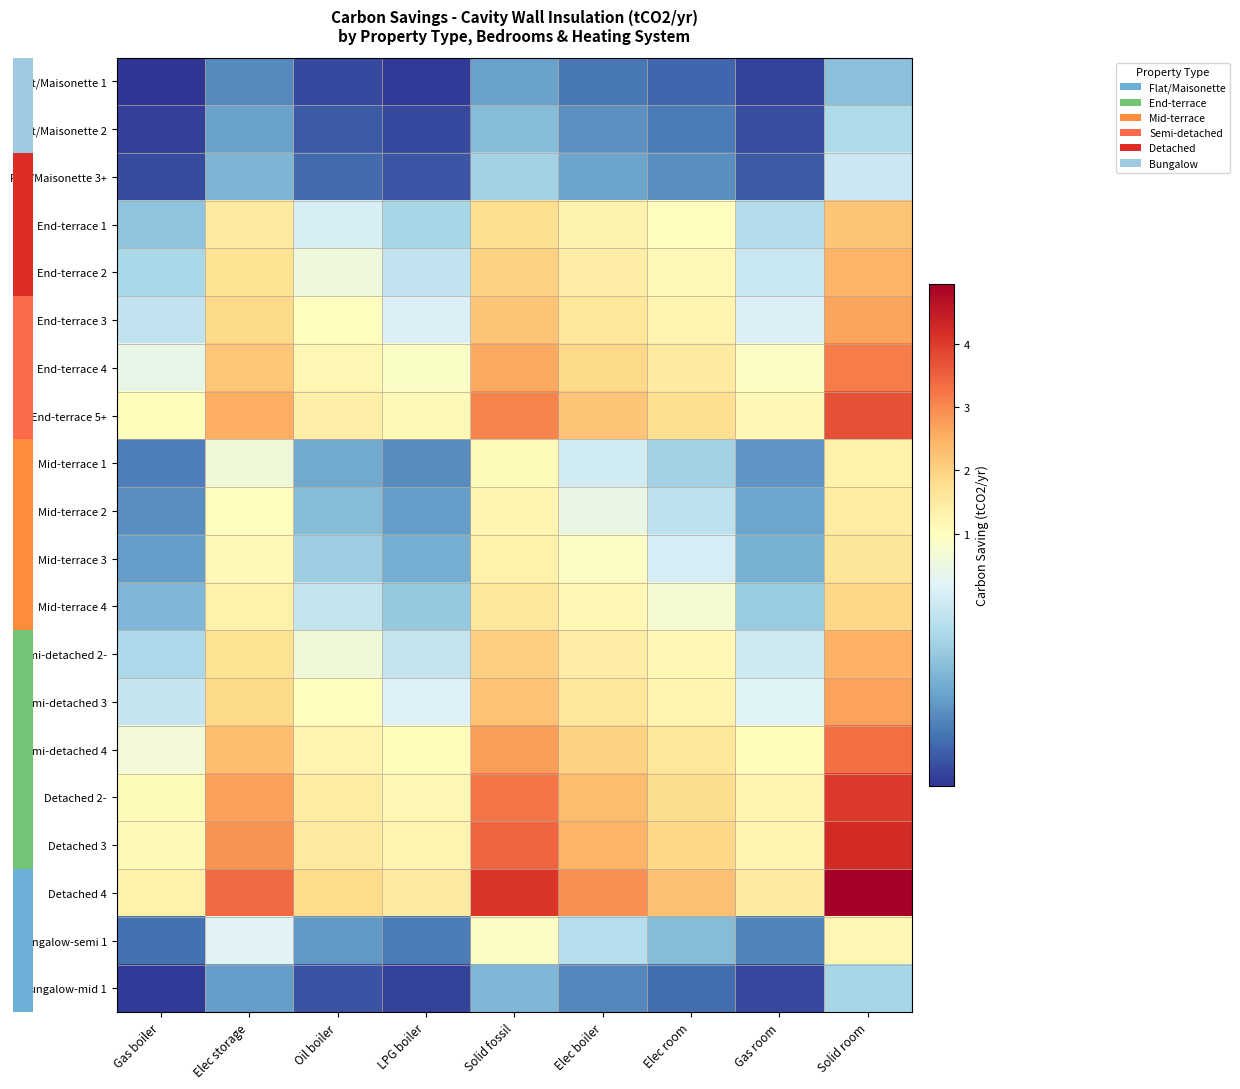

What is the difference between the highest and lowest values at Solid fossil?

3.6